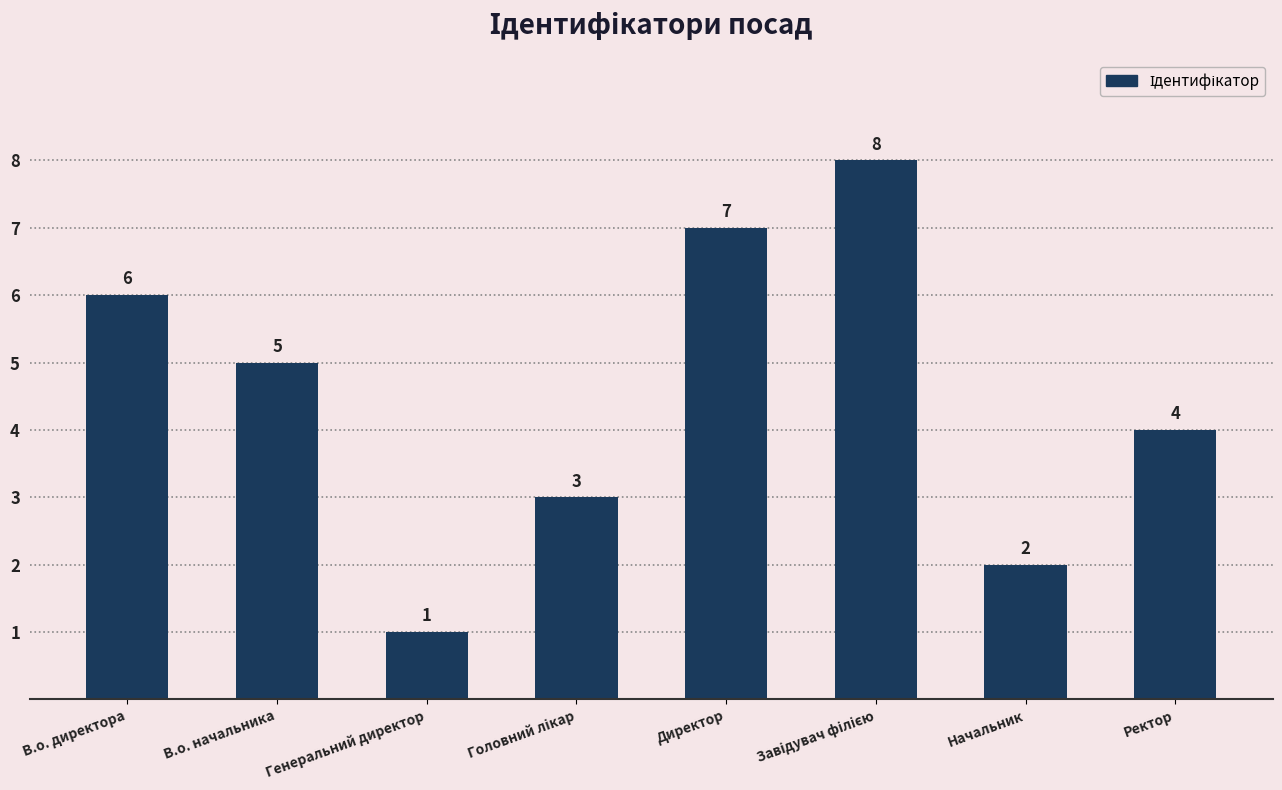

What is the difference between the maximum and second lowest values?

6